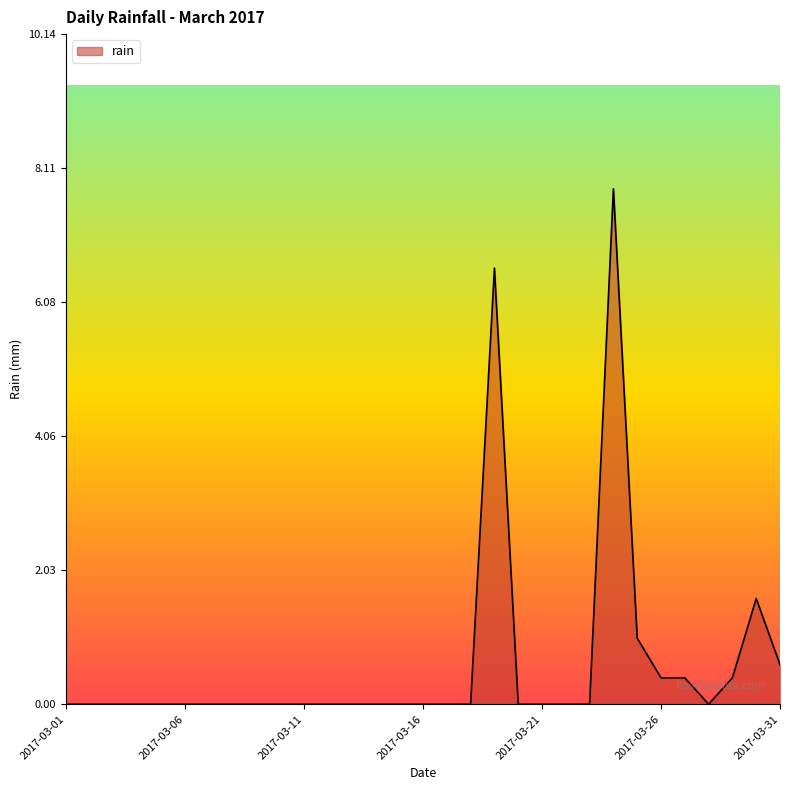

What is the sum of all values?

18.8